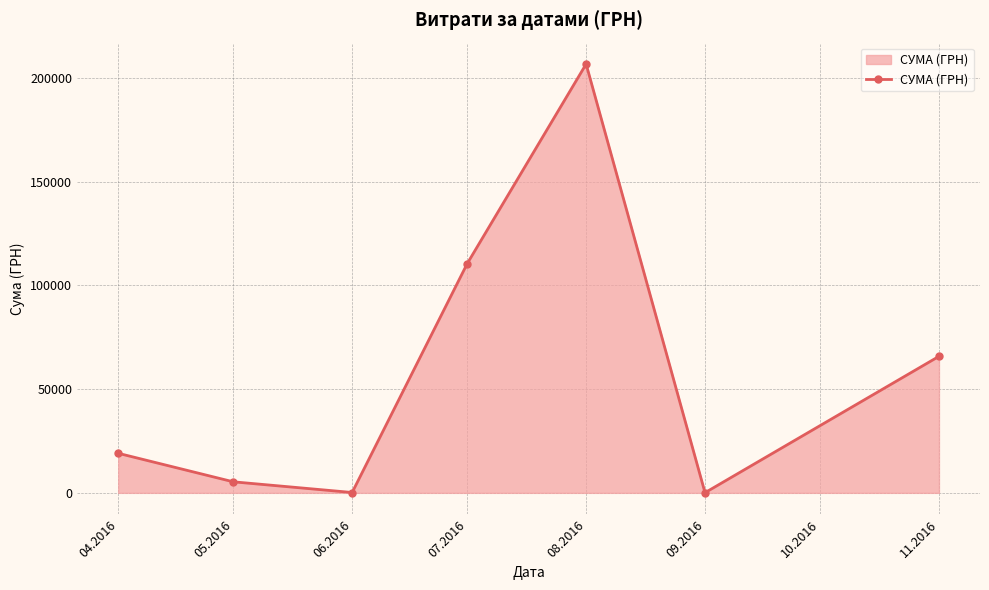

How many lines are shown in the chart?

1